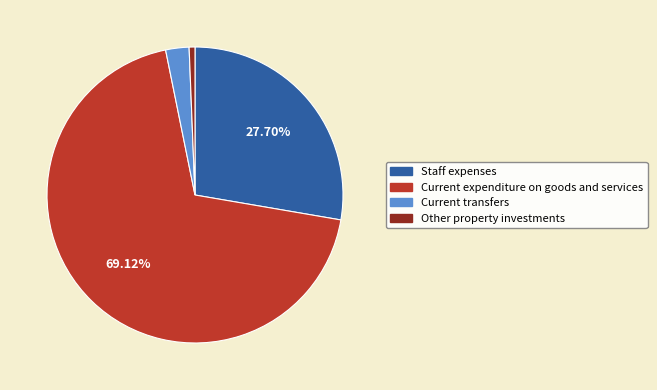

To the nearest percent, what percentage of the pie is Other property investments?

1%